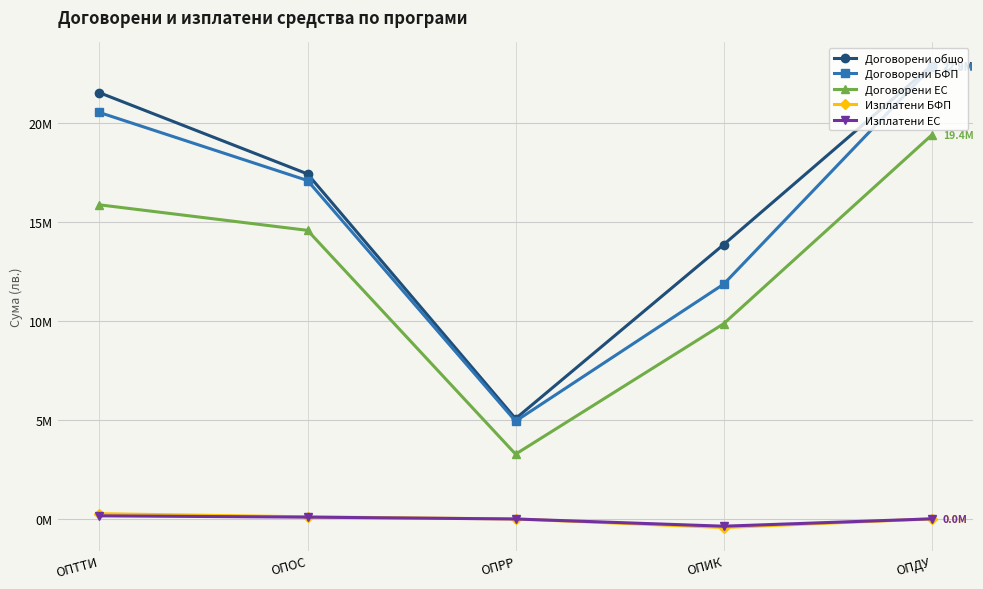

Where is the first local minimum for Изплатени ЕС?

ОПИК